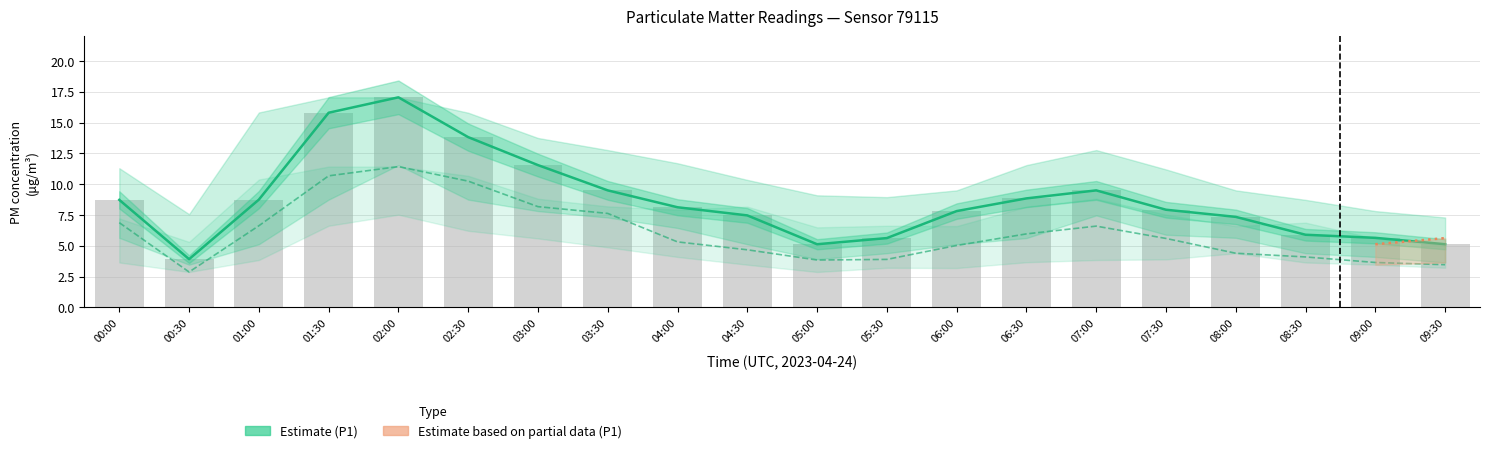

Reading right to left, transcribe all the data shown in this chart.

P1: 09:30=5.1	09:00=5.7	08:30=5.9	08:00=7.3	07:30=7.9	07:00=9.5	06:30=8.8	06:00=7.8	05:30=5.6	05:00=5.1	04:30=7.5	04:00=8.1	03:30=9.5	03:00=11.6	02:30=13.8	02:00=17.1	01:30=15.8	01:00=8.8	00:30=3.9	00:00=8.7
P1_upper: 09:30=7.3	09:00=7.8	08:30=8.7	08:00=9.5	07:30=11.2	07:00=12.8	06:30=11.6	06:00=9.5	05:30=8.9	05:00=9.1	04:30=10.3	04:00=11.7	03:30=12.8	03:00=13.8	02:30=15.8	02:00=17.1	01:30=17.1	01:00=15.8	00:30=7.6	00:00=11.3
P1_lower: 09:30=3.6	09:00=4.1	08:30=4.4	08:00=5.7	07:30=5.9	07:00=7.5	06:30=5.6	06:00=5.1	05:30=4.4	05:00=3.9	04:30=5.1	04:00=6.5	03:30=7.3	03:00=7.8	02:30=8.8	02:00=11.6	01:30=8.8	01:00=5.1	00:30=3.5	00:00=5.7
P2: 09:30=3.5	09:00=3.6	08:30=4.1	08:00=4.4	07:30=5.6	07:00=6.6	06:30=6.0	06:00=5.0	05:30=3.9	05:00=3.9	04:30=4.7	04:00=5.3	03:30=7.6	03:00=8.2	02:30=10.2	02:00=11.4	01:30=10.7	01:00=6.6	00:30=2.9	00:00=6.9
P2_upper: 09:30=5.0	09:00=5.6	08:30=6.9	08:00=6.6	07:30=7.5	07:00=8.8	06:30=8.2	06:00=6.6	05:30=6.6	05:00=6.5	04:30=8.2	04:00=7.9	03:30=8.2	03:00=8.8	02:30=10.7	02:00=11.4	01:30=11.4	01:00=10.4	00:30=5.3	00:00=7.2
P2_lower: 09:30=3.2	09:00=3.5	08:30=3.6	08:00=4.4	07:30=3.9	07:00=3.9	06:30=3.7	06:00=3.2	05:30=3.2	05:00=2.9	04:30=3.5	04:00=4.1	03:30=4.9	03:00=5.6	02:30=6.2	02:00=7.5	01:30=6.6	01:00=3.9	00:30=2.9	00:00=3.6